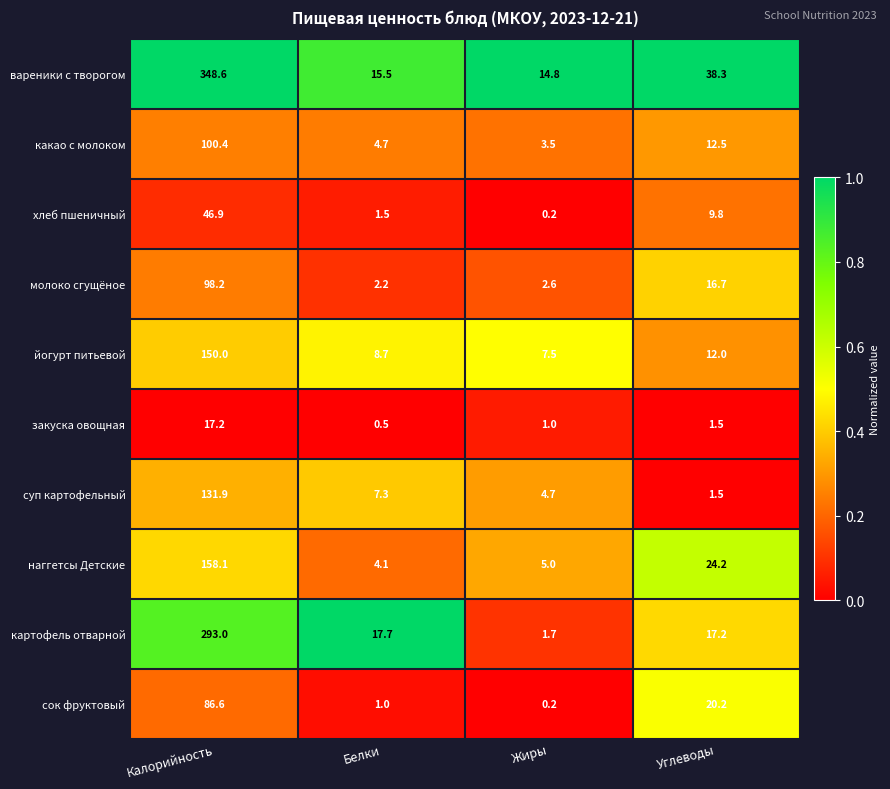

Count the number of data series in this chart.

10